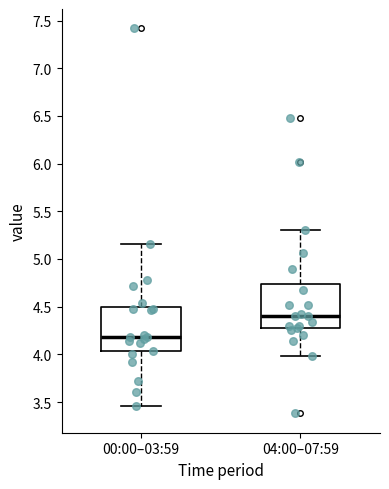

Which box has the lowest median line?

00:00–03:59